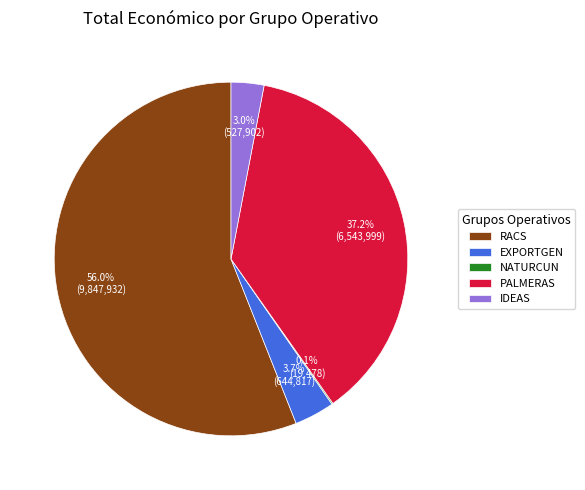

What percentage is NOT represented by EXPORTGEN?

96.3%